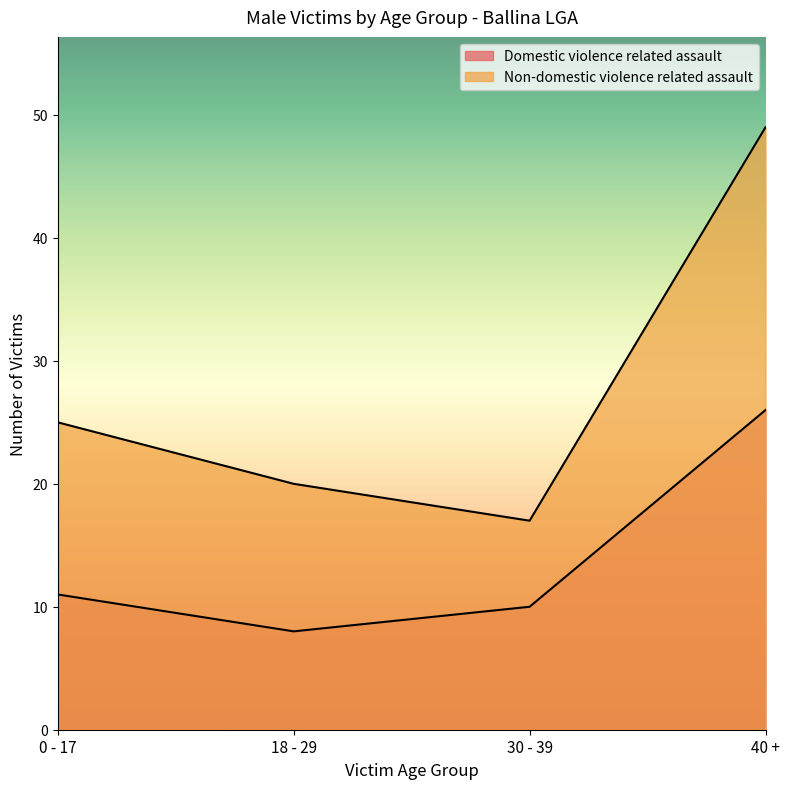

Which series has the widest spread of values?

Non-domestic violence related assault